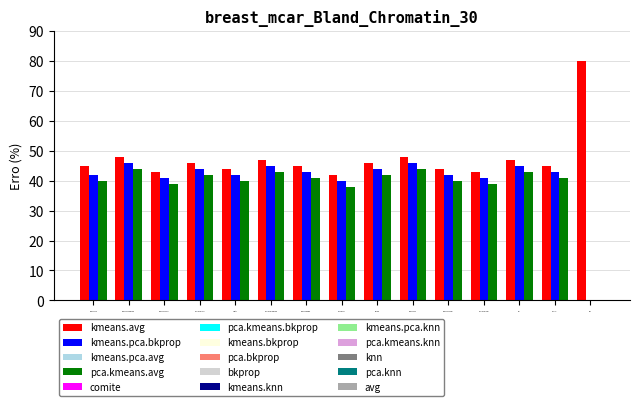

How many distinct data groups are displayed?

3